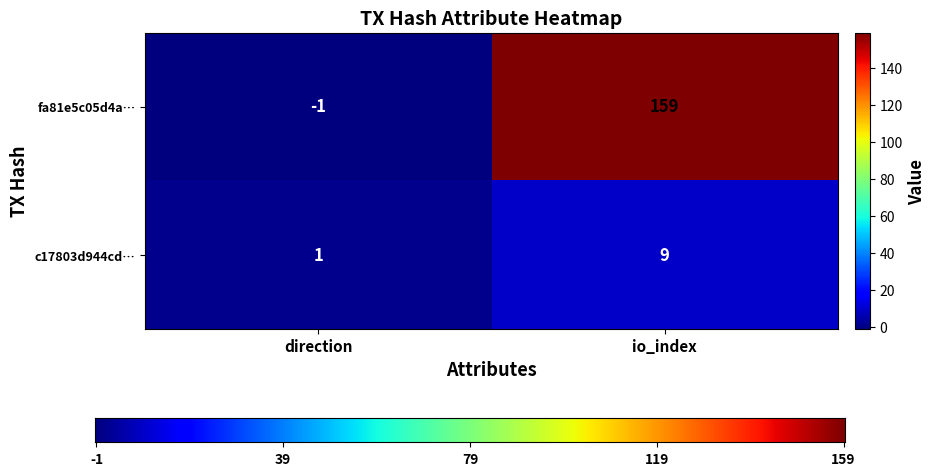

How many values in fa81e5c05d4a… are above zero?

1